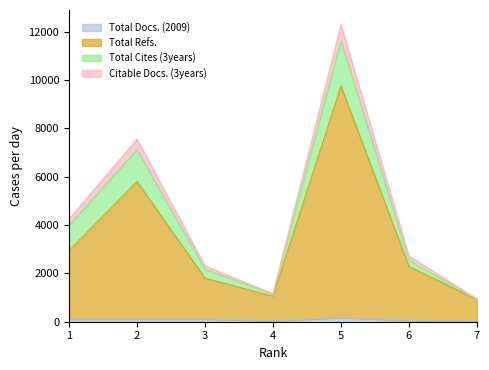

How many lines are shown in the chart?

4